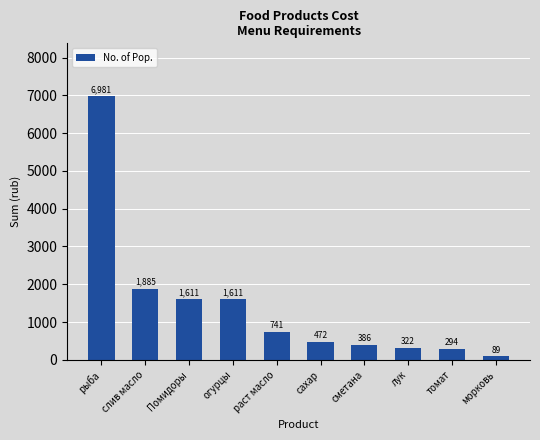

Does the chart contain stacked bars?

No